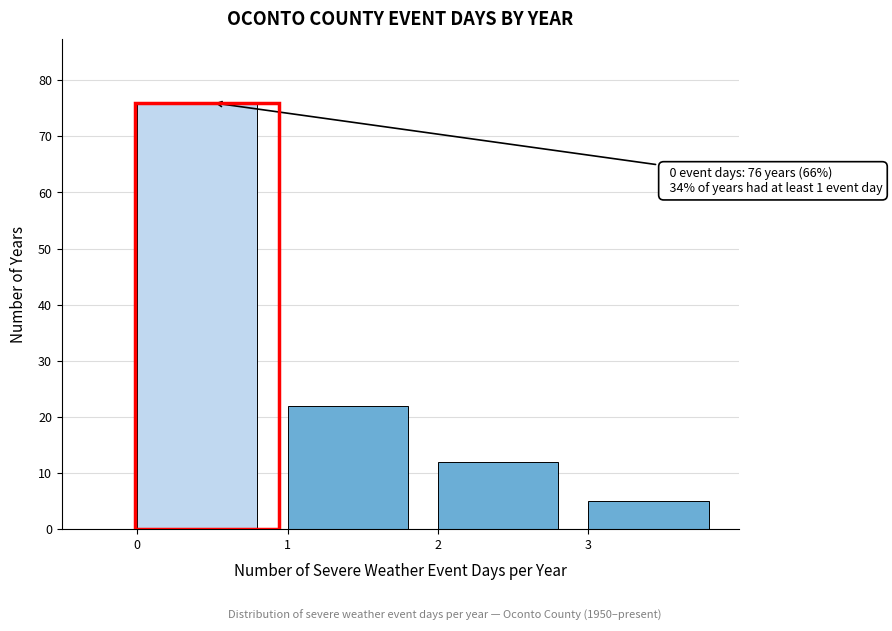

Which range on the x-axis has the tallest bar?

0 to 1